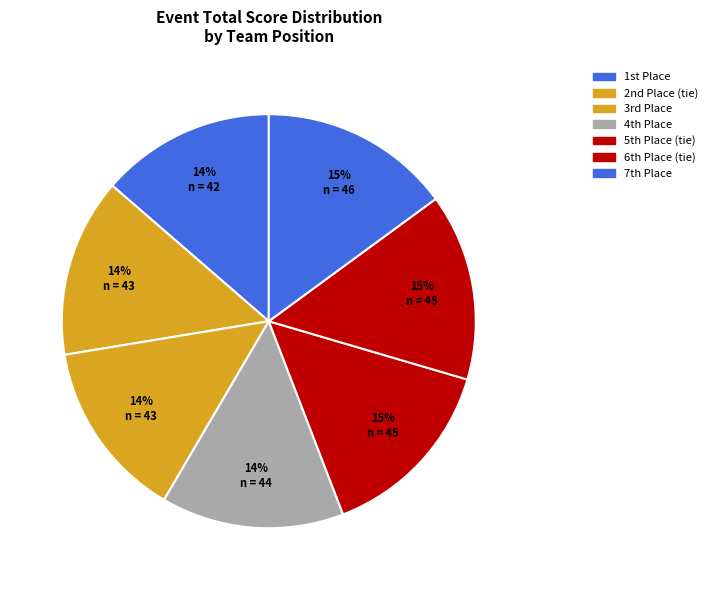

Count the number of slices in the pie.

7